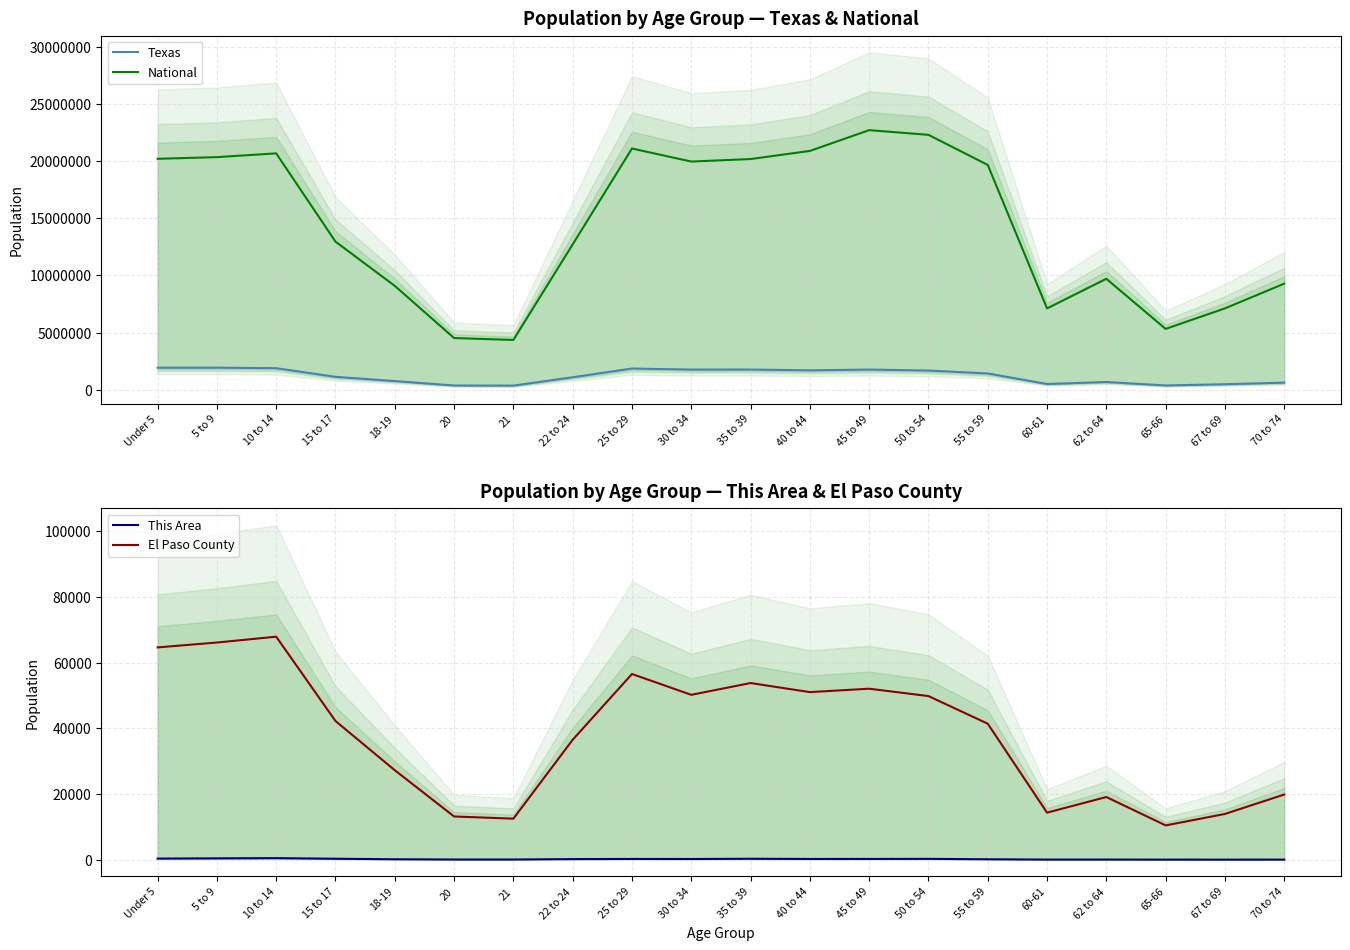

True or false: El Paso County has a value of 75647 at 25 to 29.

False